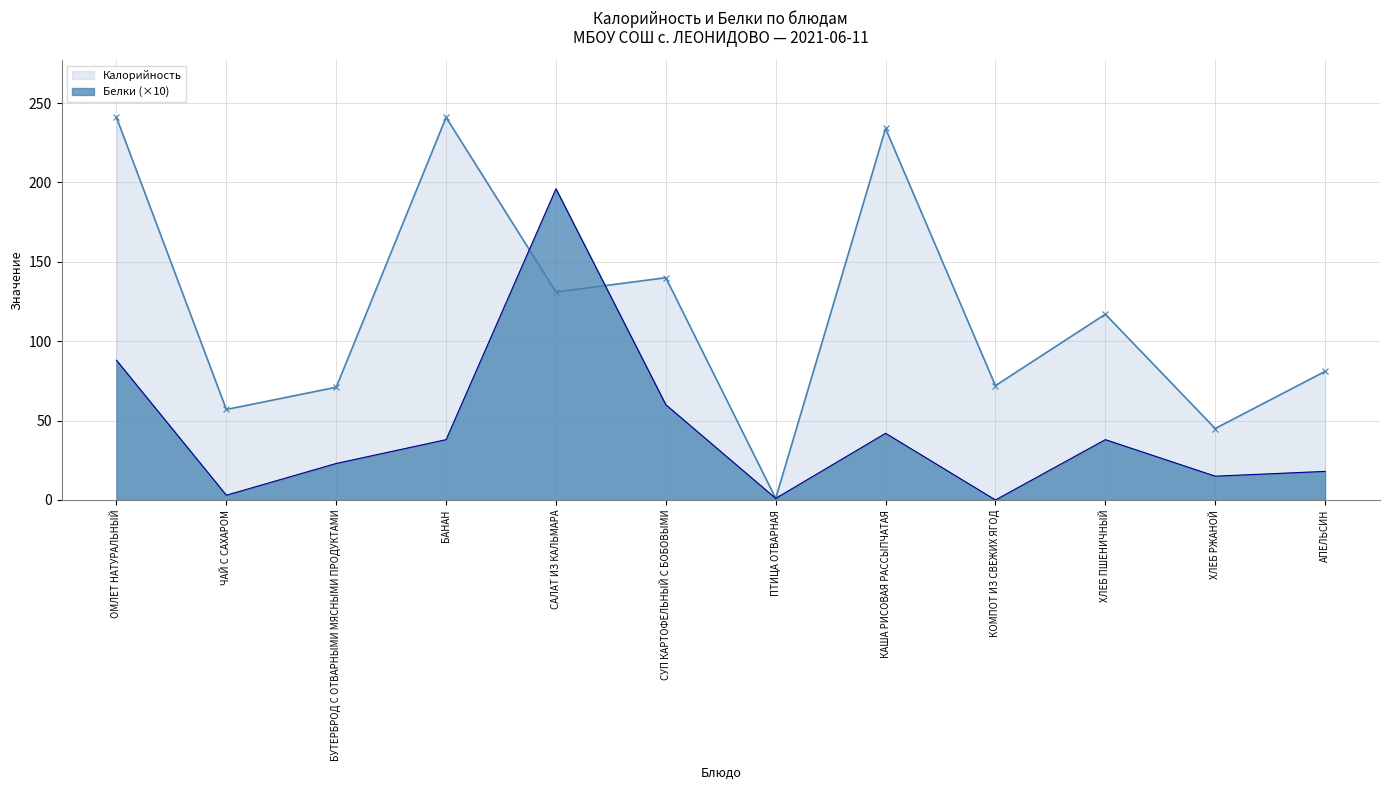

True or false: Белки has a value of 154 at ОМЛЕТ НАТУРАЛЬНЫЙ.

False